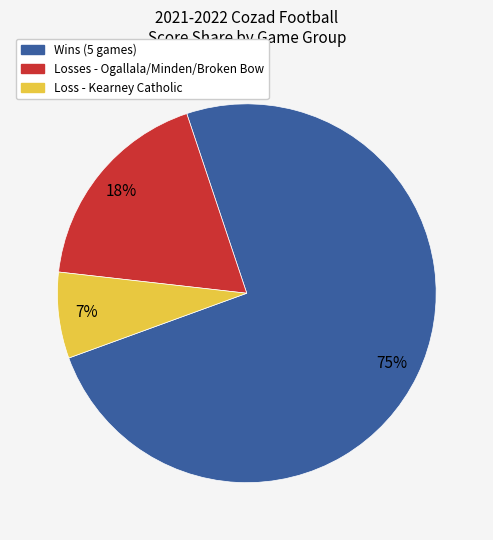

Is there a majority slice in this chart?

Yes